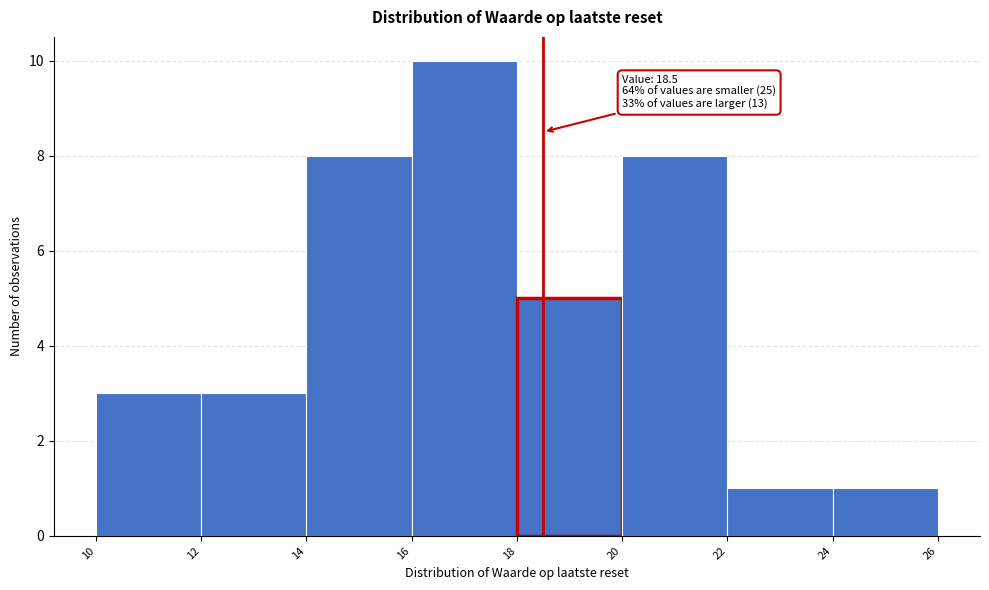

Which range on the x-axis has the tallest bar?

16 to 18